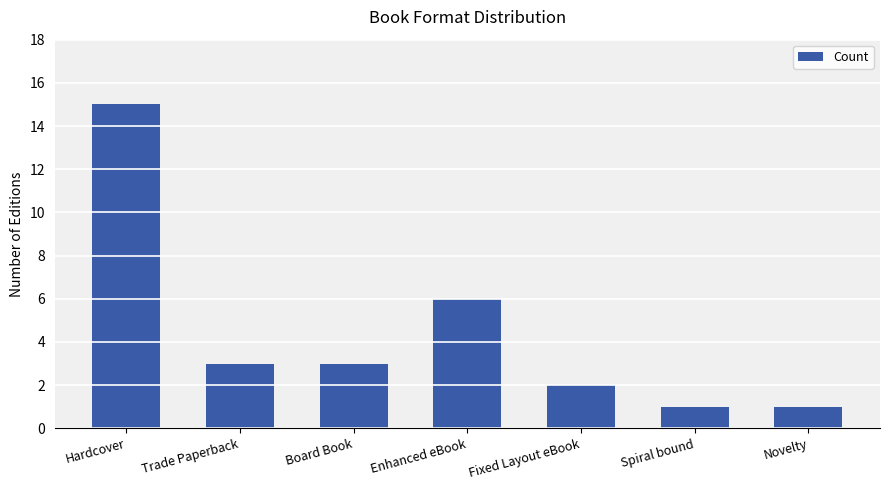

What is the value of the 7th bar from the left?

1